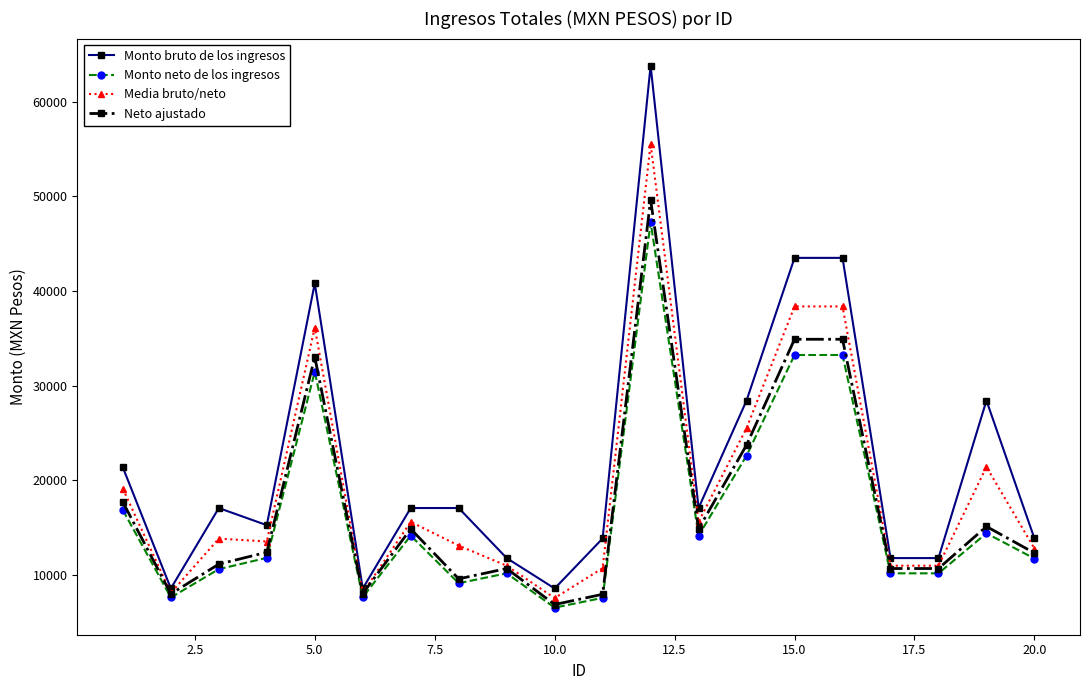

Rank the series by their maximum value, from lowest to highest.

Monto neto de los ingresos, Neto ajustado, Media bruto/neto, Monto bruto de los ingresos